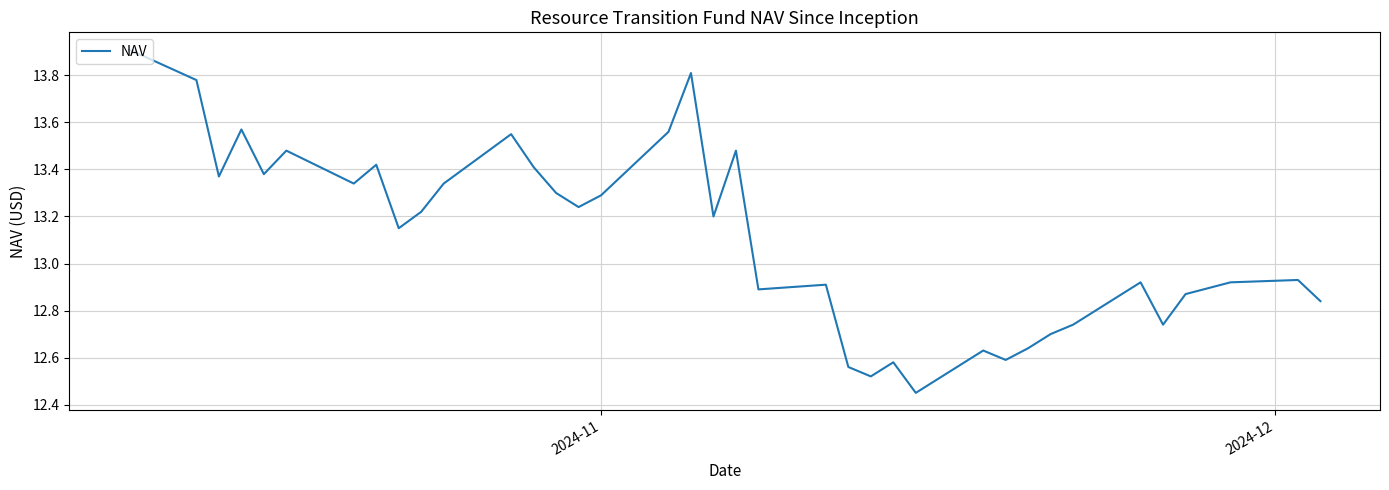

What is the greatest value displayed?

13.9